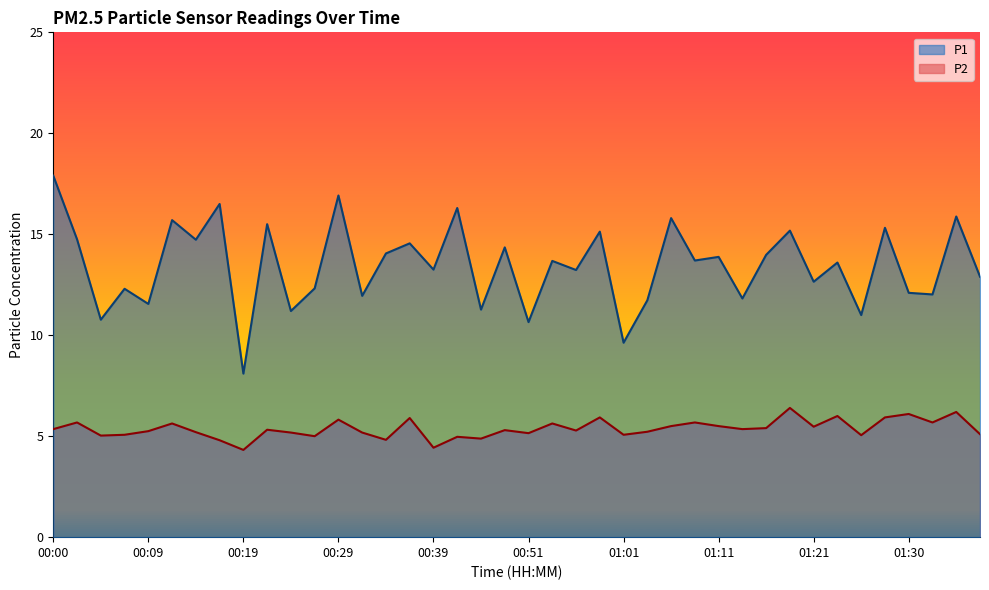

True or false: P2 and P1 cross at least once.

False